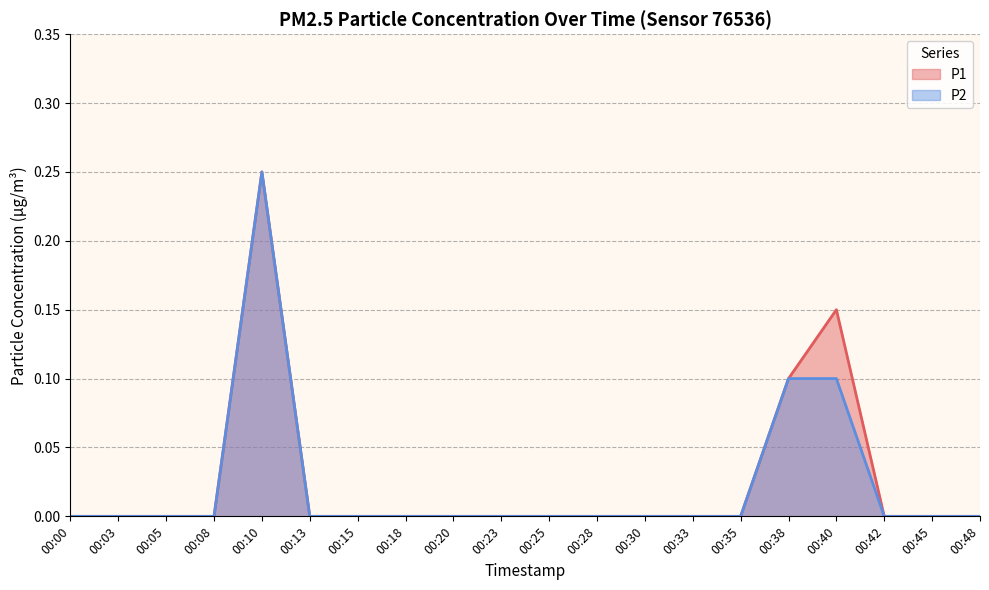

What are all the series names shown in the legend?

P1, P2